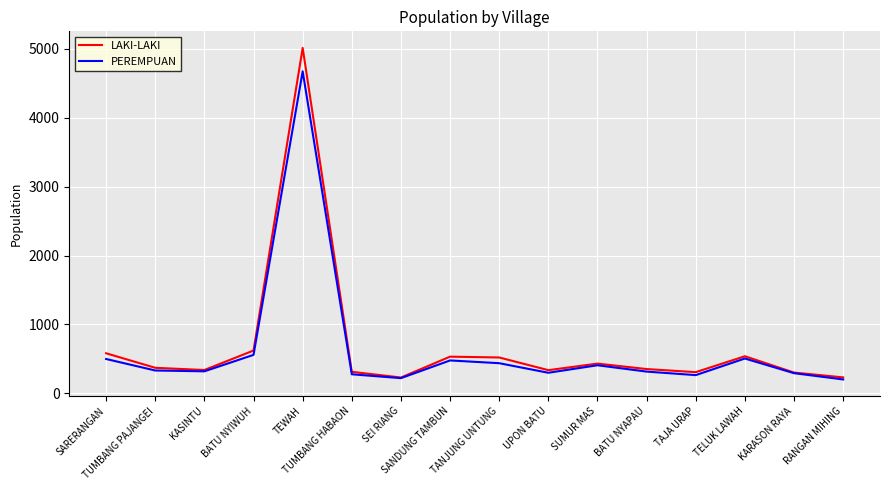

What is the minimum value for LAKI-LAKI?

229